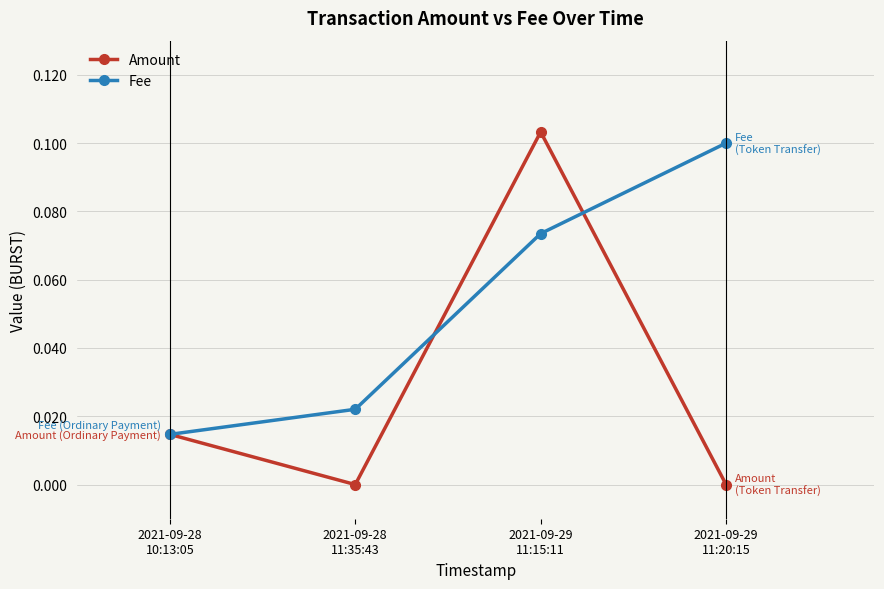

Rank the series by their maximum value, from lowest to highest.

Fee, Amount